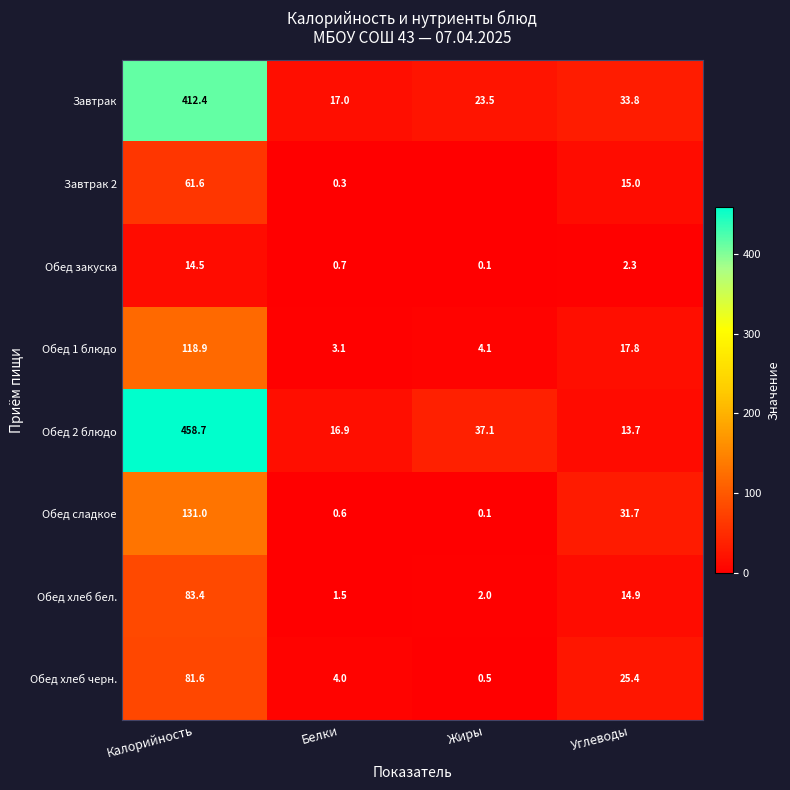

At which category is the sum across all series the highest?

Калорийность